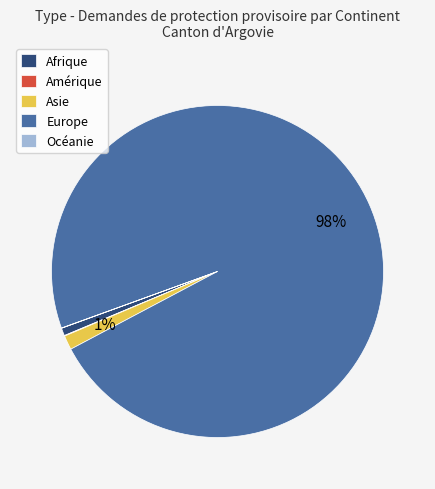

The Asie slice represents 10% of the pie. True or false?

False